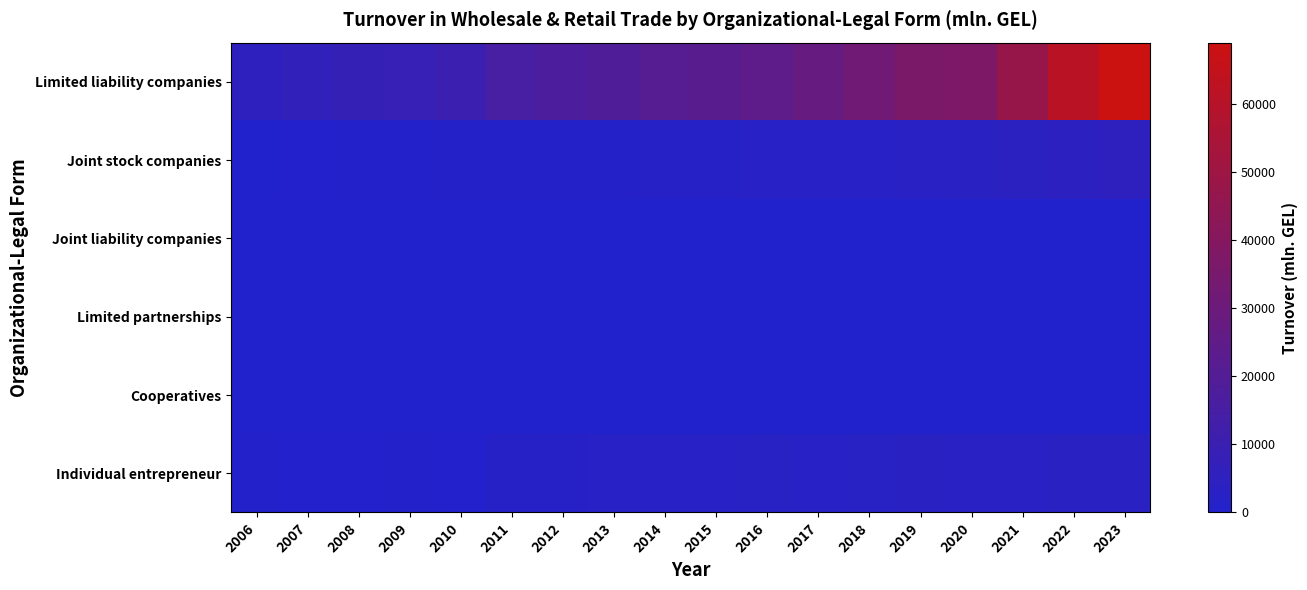

Which series has the largest range (max minus min)?

Limited liability companies